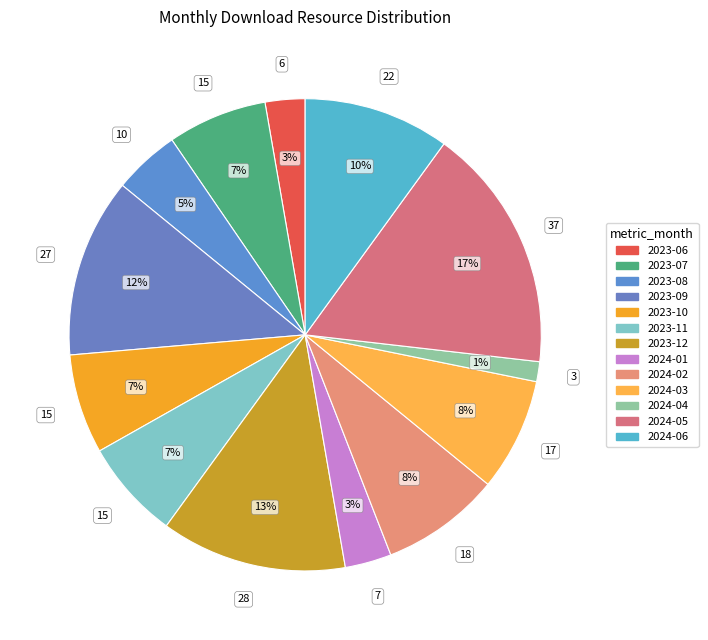

To the nearest percent, what portion does 2024-04 represent?

1%